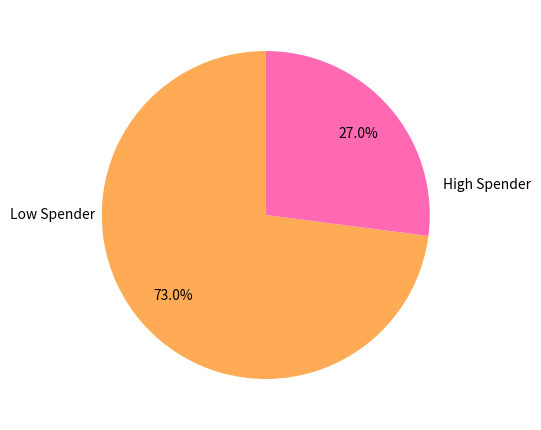

Is there any slice that represents more than half of the pie?

Yes